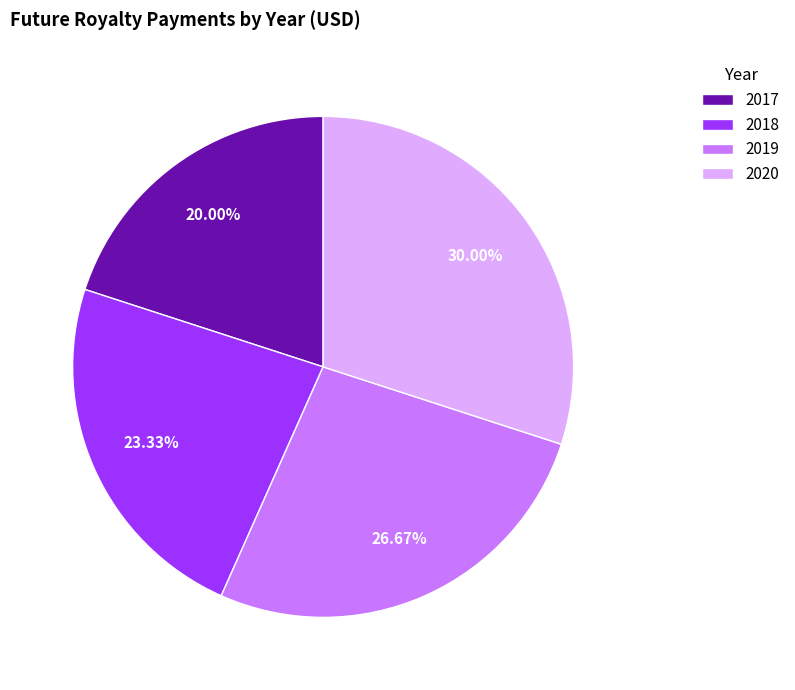

Count the number of slices in the pie.

4